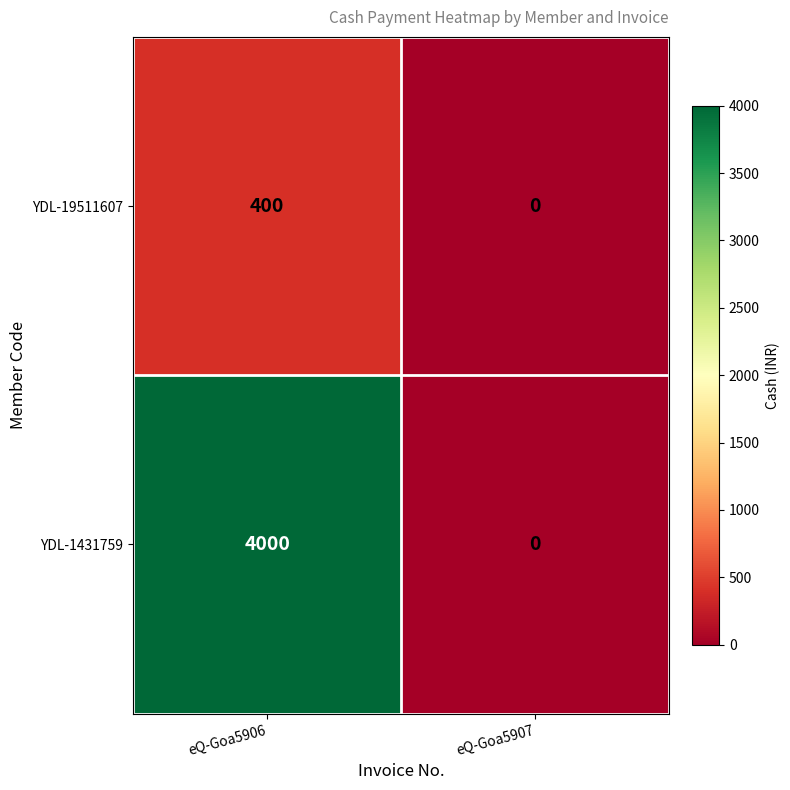

Reading left to right, extract all data points from this chart.

YDL-19511607: eQ-Goa5906=400	eQ-Goa5907=0
YDL-1431759: eQ-Goa5906=4000	eQ-Goa5907=0